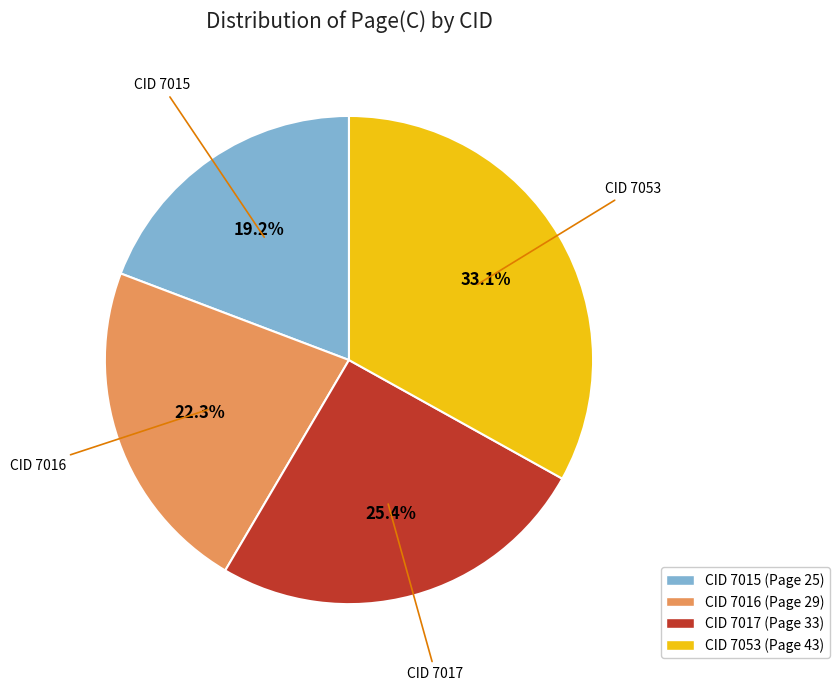

Do CID 7016 and CID 7015 together represent more than half of the pie?

No